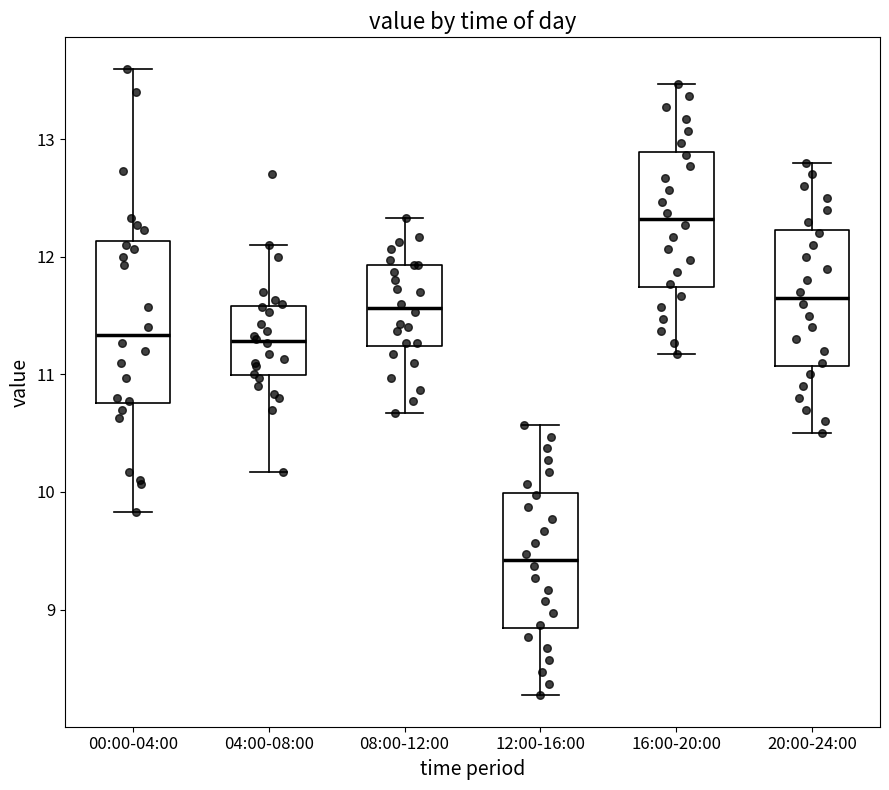

Which box's median line is the highest?

16:00-20:00